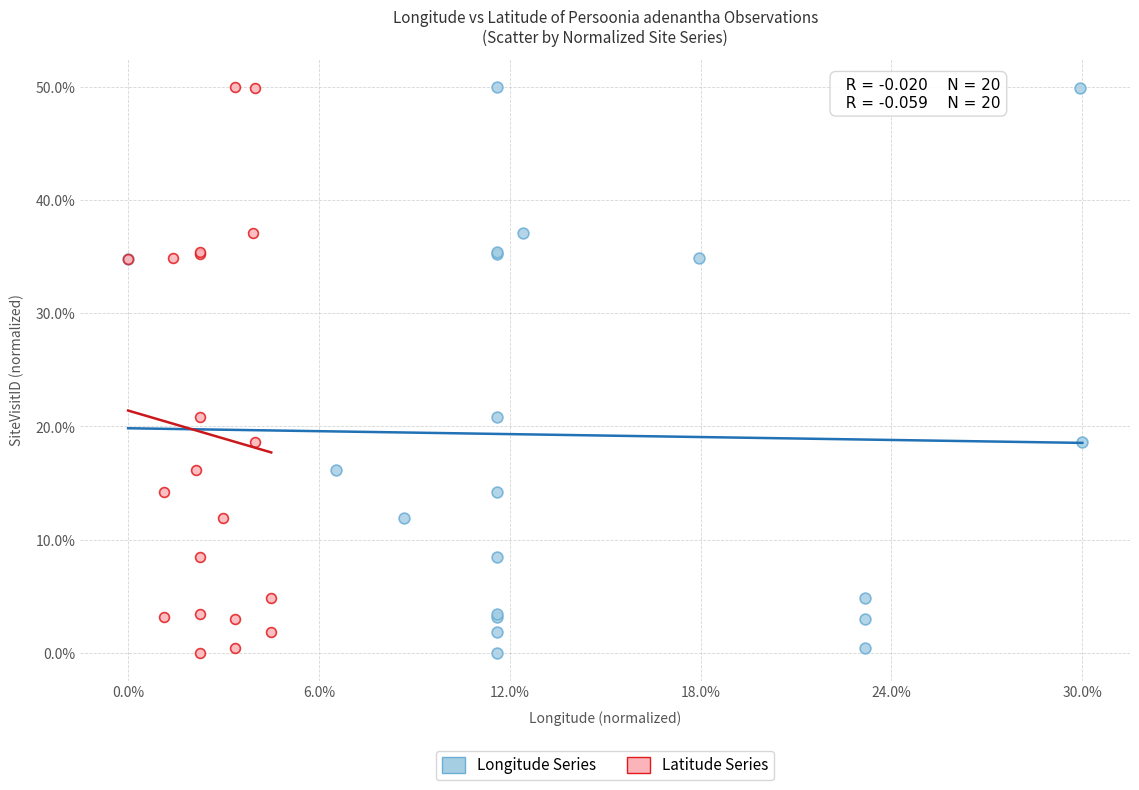

What are all the series names shown in the legend?

Longitude Series, Latitude Series